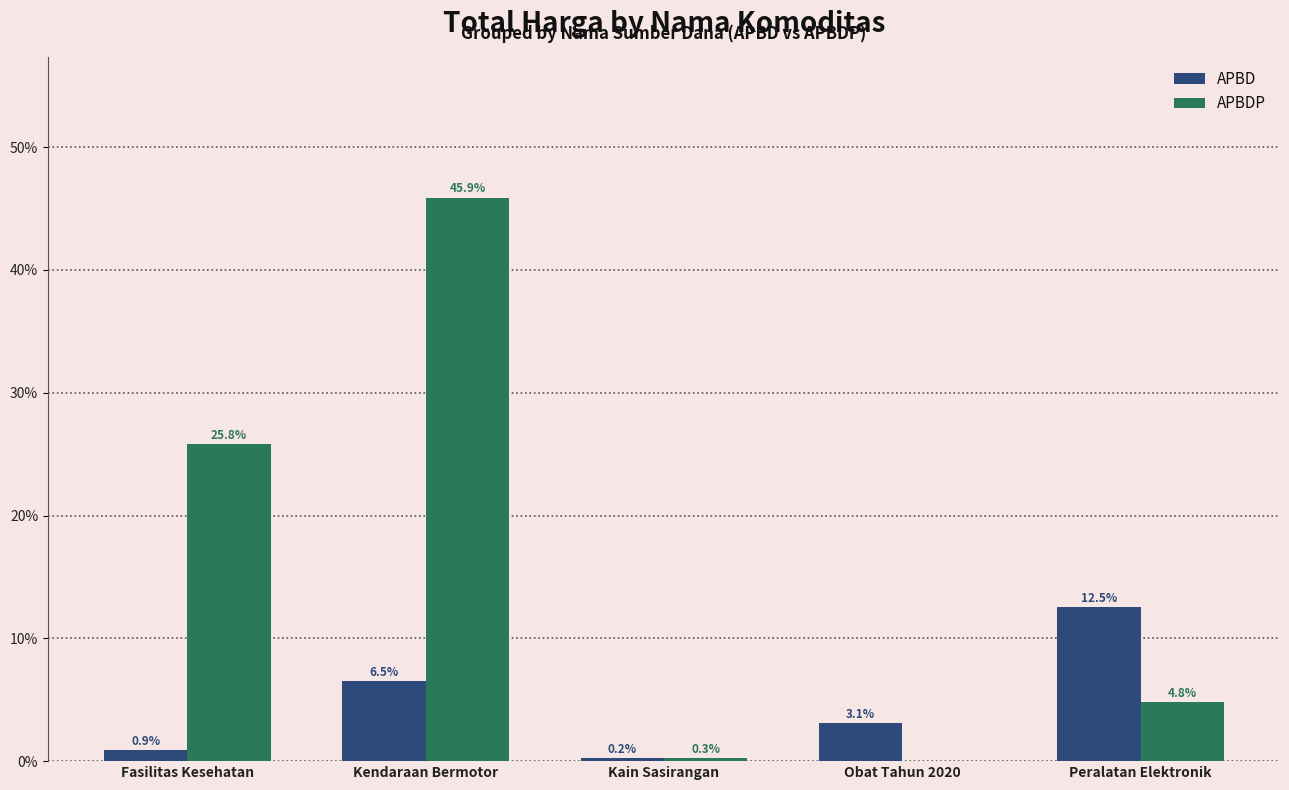

Reading right to left, what are all the values shown in this chart?

APBD: Peralatan Elektronik=12.5	Obat Tahun 2020=3.1	Kain Sasirangan=0.2	Kendaraan Bermotor=6.5	Fasilitas Kesehatan=0.9
APBDP: Peralatan Elektronik=4.8	Obat Tahun 2020=0.0	Kain Sasirangan=0.3	Kendaraan Bermotor=45.9	Fasilitas Kesehatan=25.8